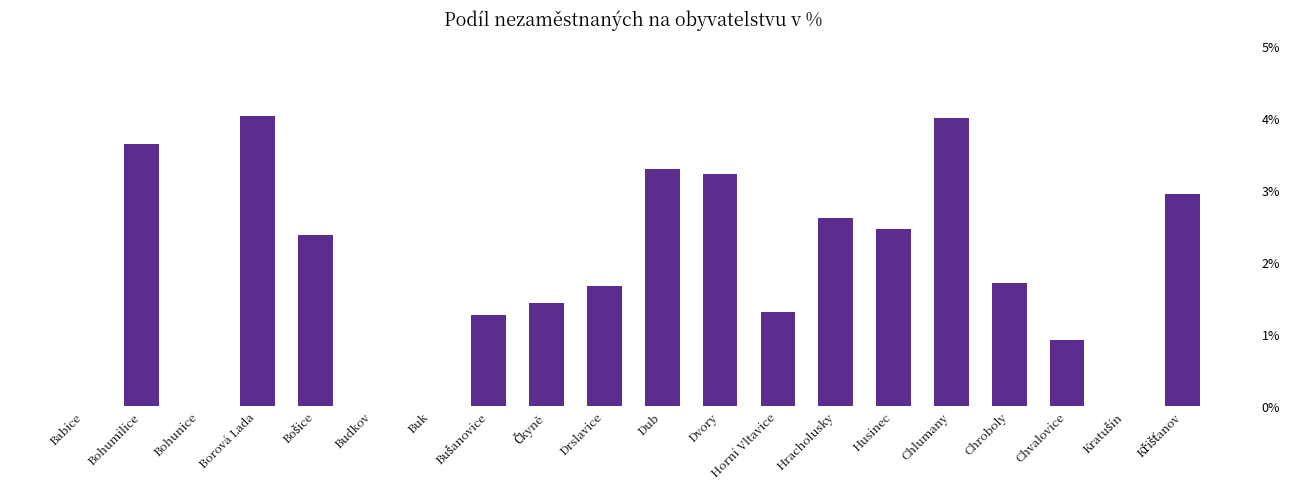

What is the maximum value shown in the chart?

4.0